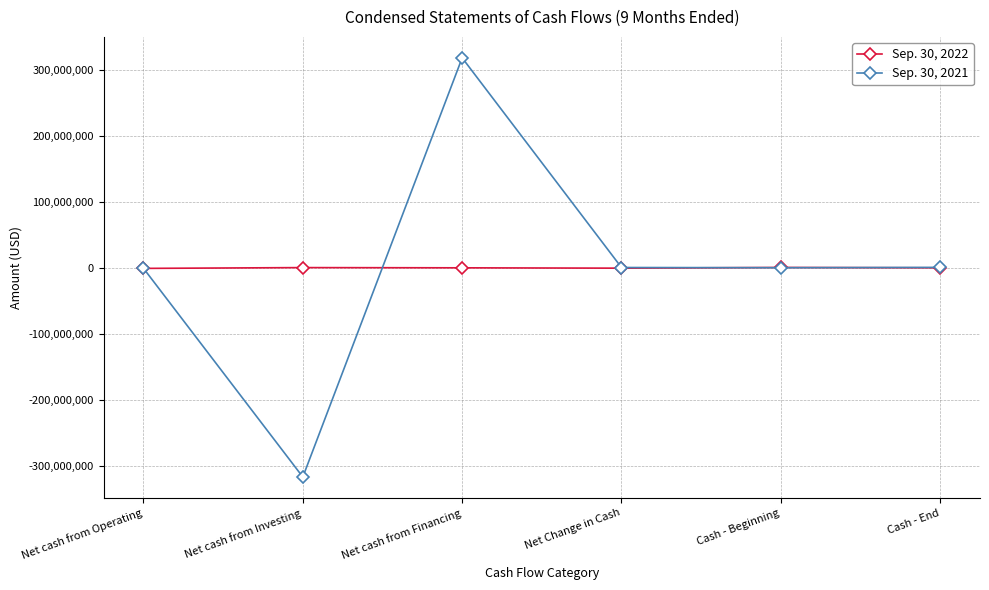

What are all the series names shown in the legend?

Sep. 30, 2022, Sep. 30, 2021